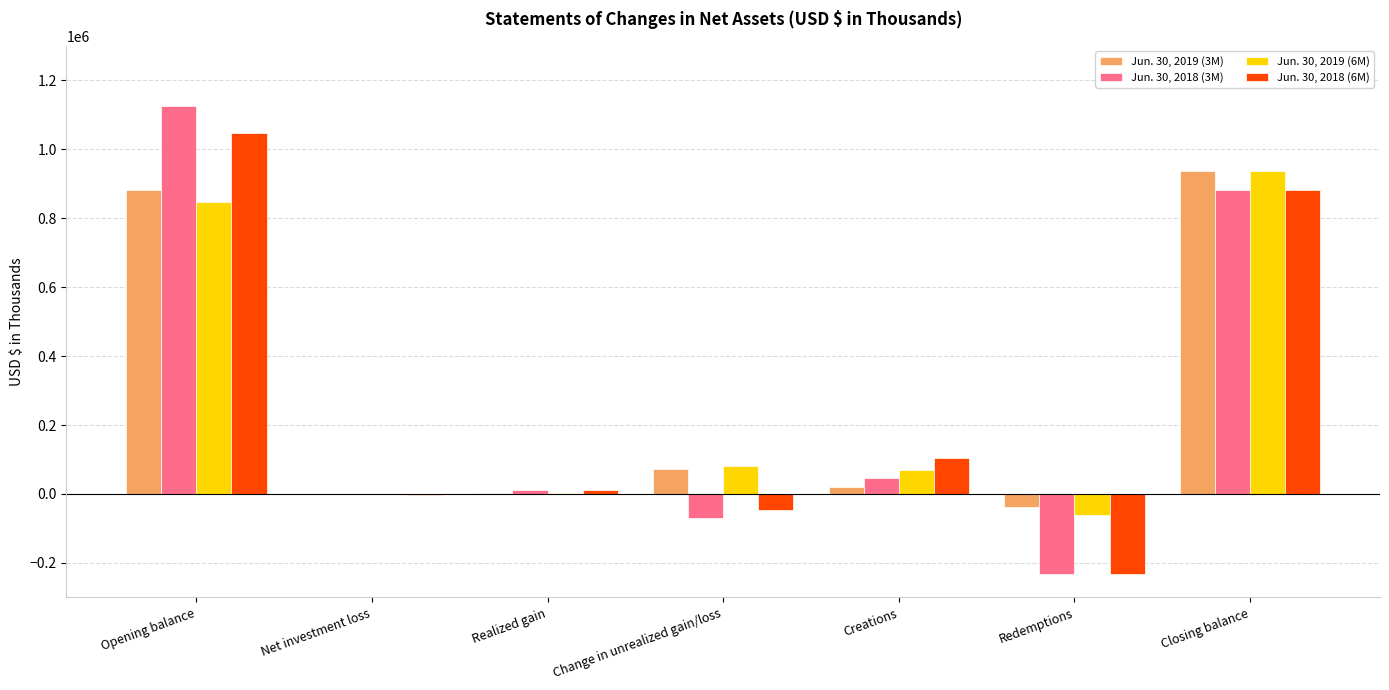

What is the spread (max minus min) of values at Realized gain?

10279